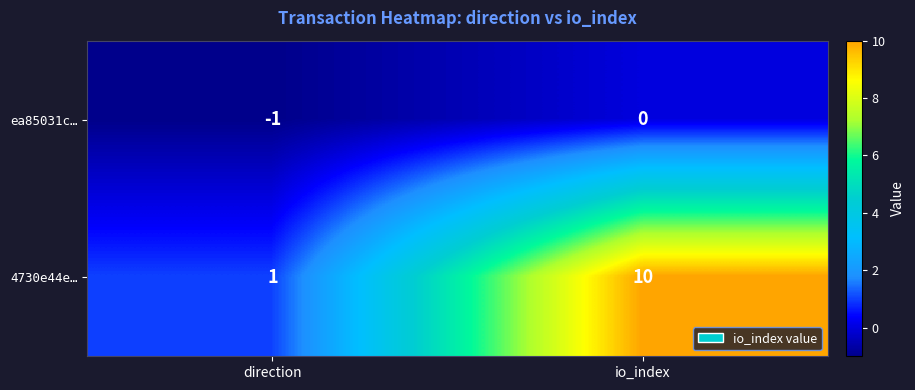

True or false: ea85031c… has a value of -1 at direction.

True